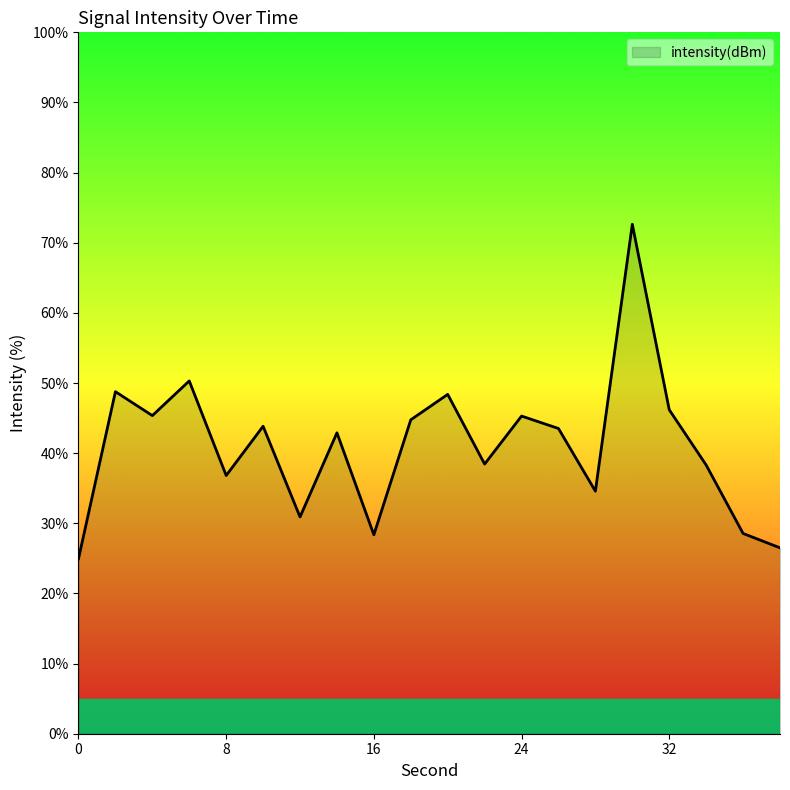

What is the minimum value shown in the chart?

24.9